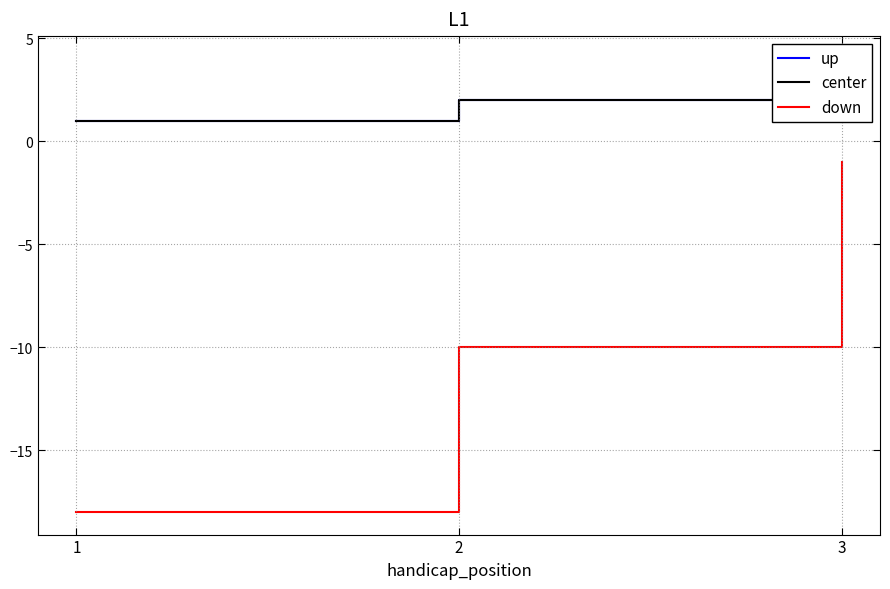

What is the value of the center point at the 3rd from the left?

4